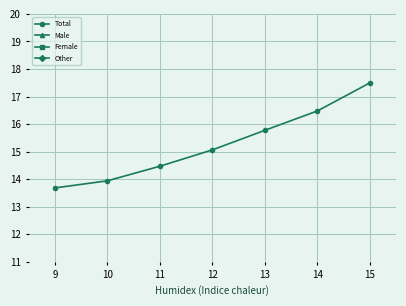

What is the difference between the maximum and second lowest values in the Female series?

0.6